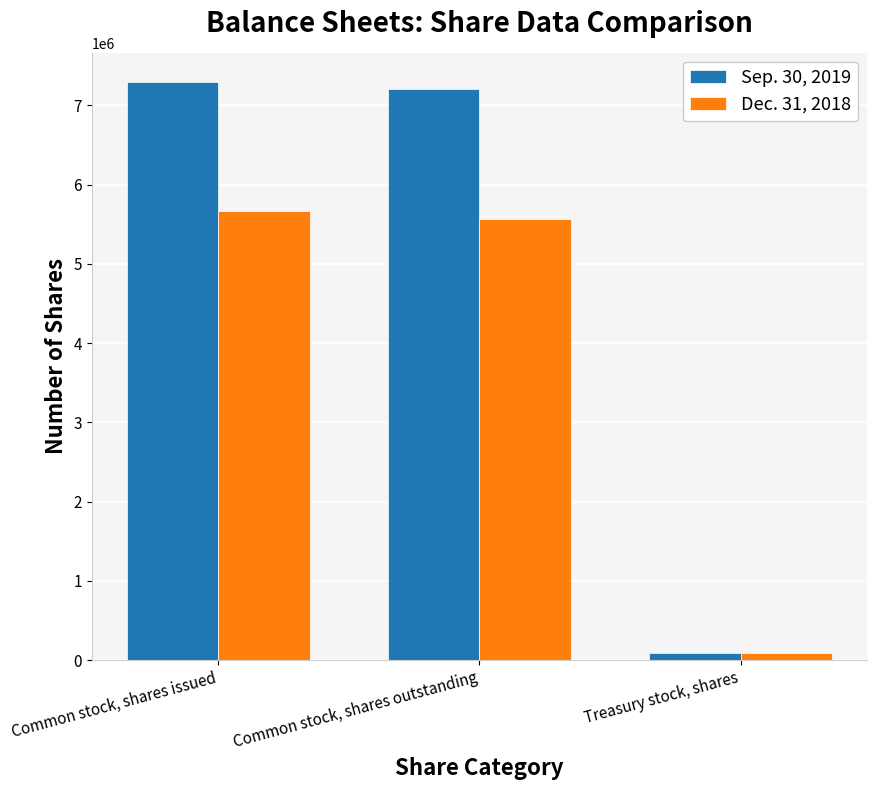

What is the average value of the Dec. 31, 2018 series?

3775097